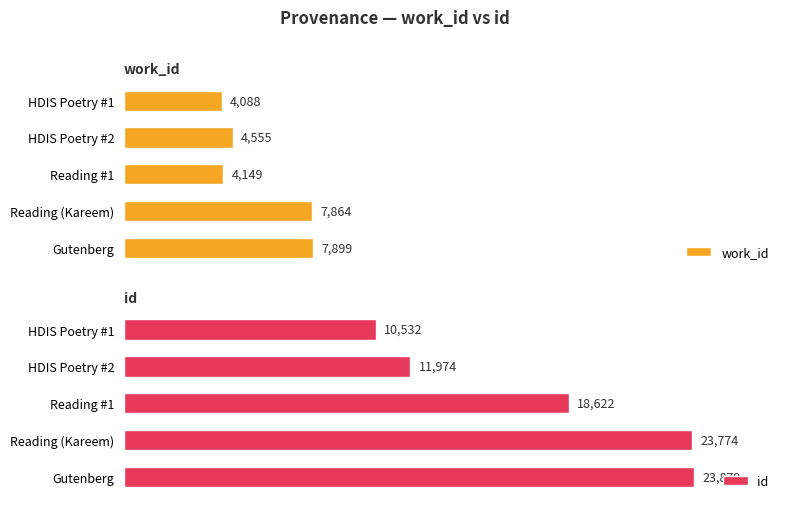

List the series in order of their overall mean, highest first.

id, work_id